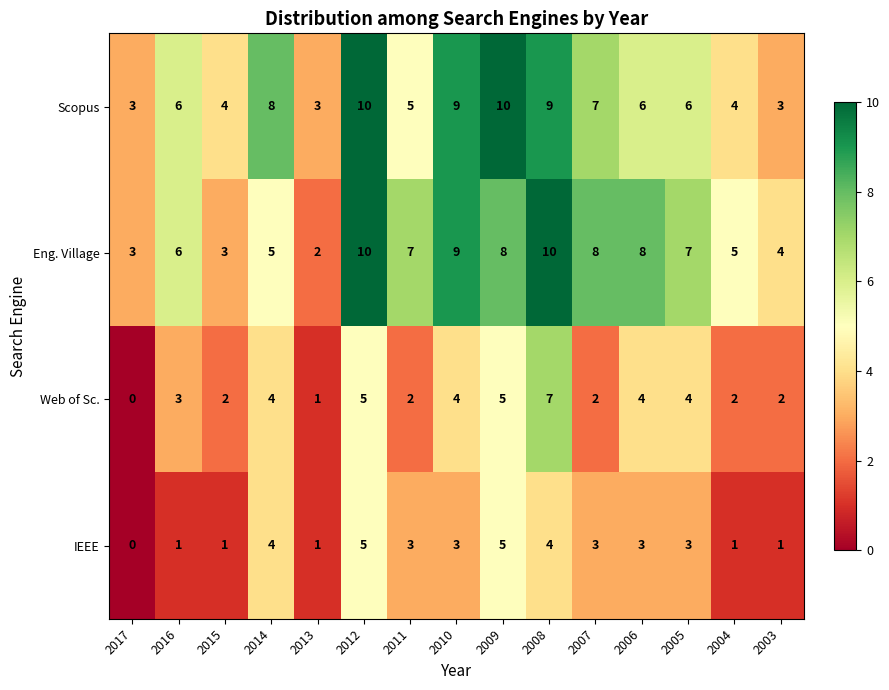

Between 2010 and 2005, which series saw the biggest shift?

Scopus